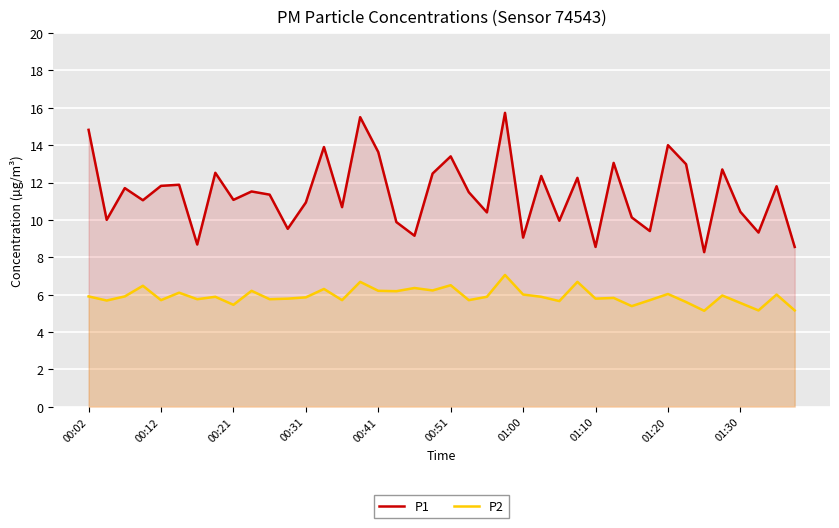

What is the difference between the maximum and minimum values in the P2 series?

1.9